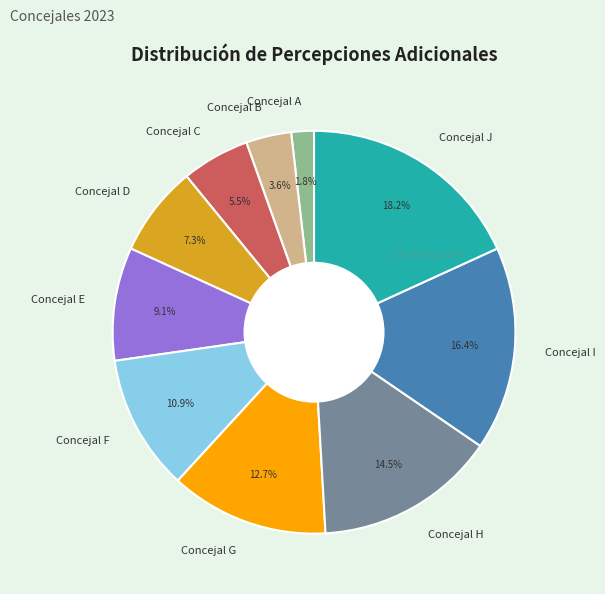

Rank the categories by value from lowest to highest.

Concejal A, Concejal B, Concejal C, Concejal D, Concejal E, Concejal F, Concejal G, Concejal H, Concejal I, Concejal J